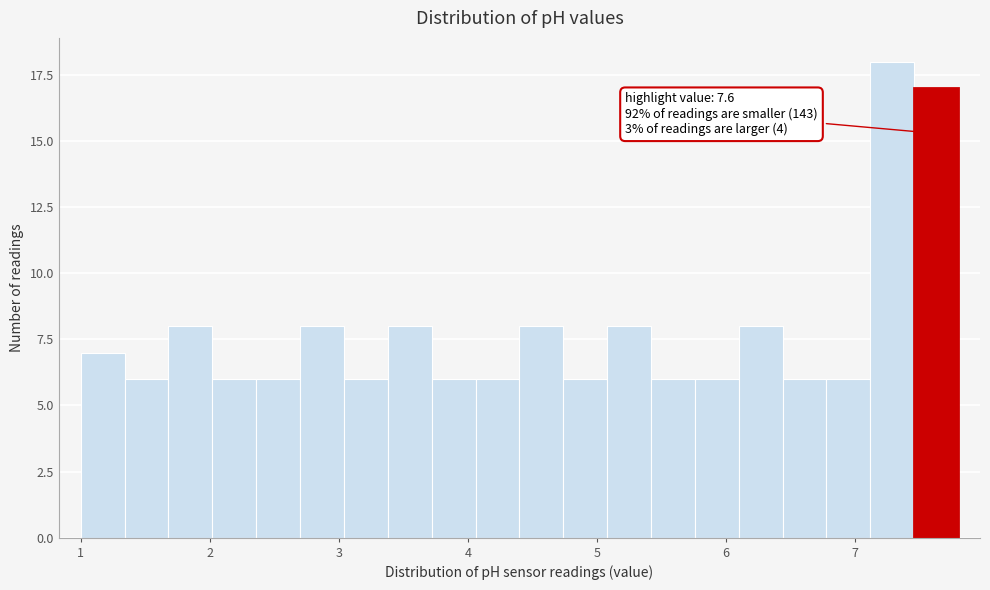

Around what value on the x-axis is the tallest bar? Give the approximate position of its centre, as read against the axis.

7.3